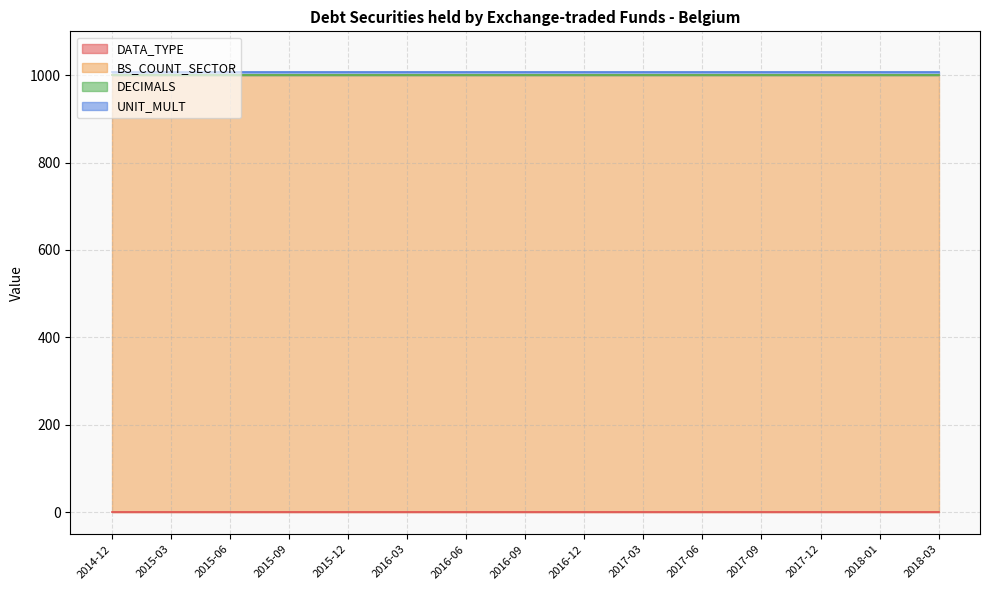

Does the chart have visible grid lines?

Yes